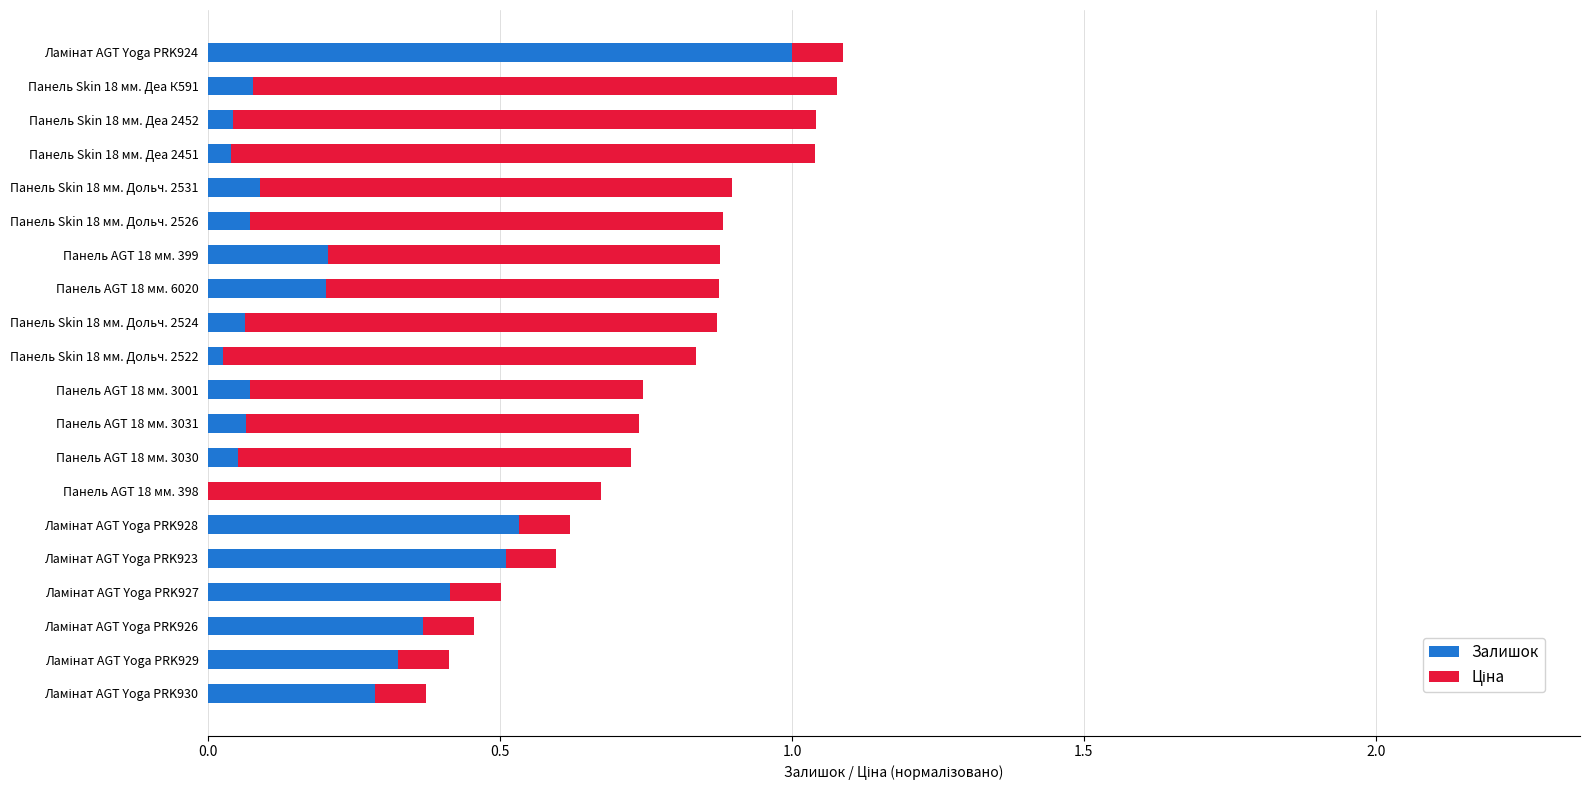

What is the maximum value for Залишок?

1.0